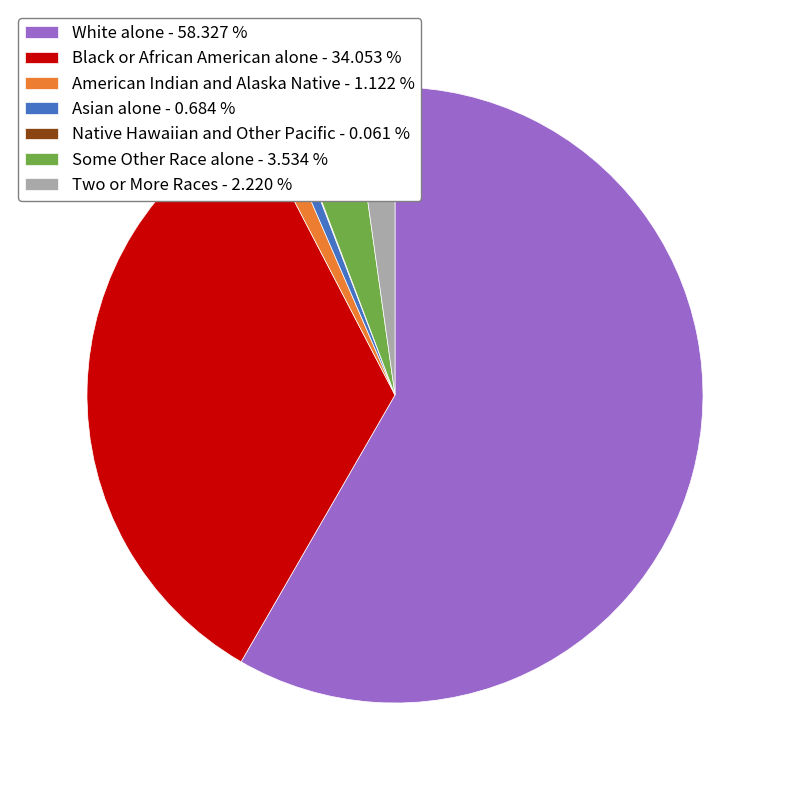

Which has a higher value, American Indian and Alaska Native - 1.122 % or Black or African American alone - 34.053 %?

Black or African American alone - 34.053 %